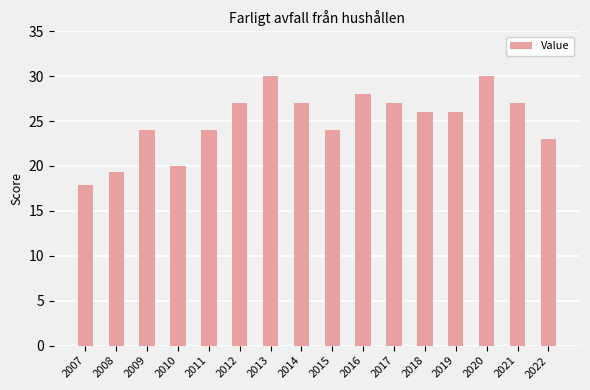

Between 2009 and 2012, which is larger?

2012